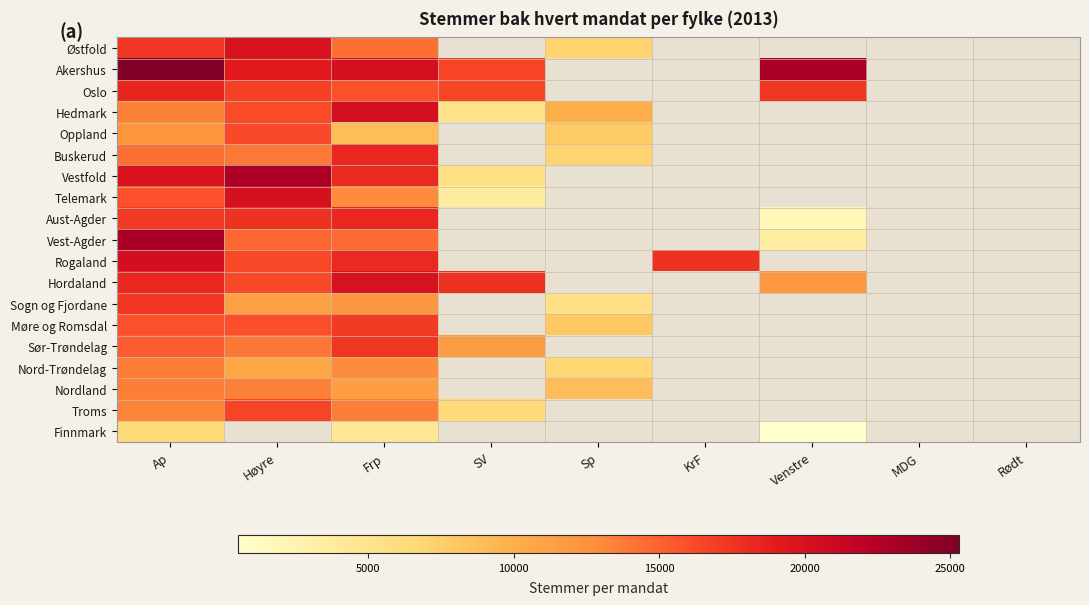

Is it true that Hordaland equals 22806.5 at Høyre?

False